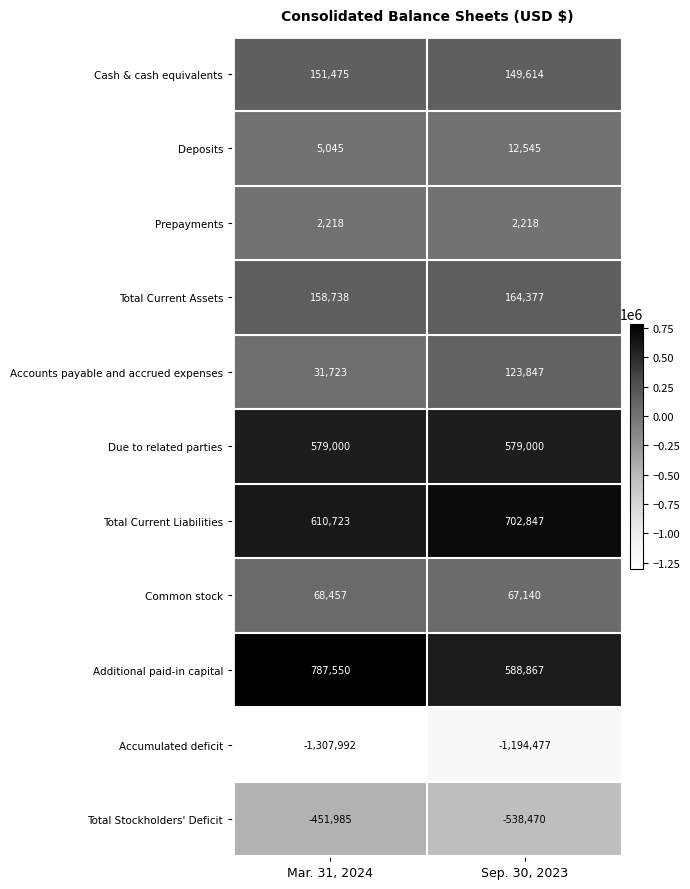

Where is Total Current Assets nearest to the value 161557?

Mar. 31, 2024